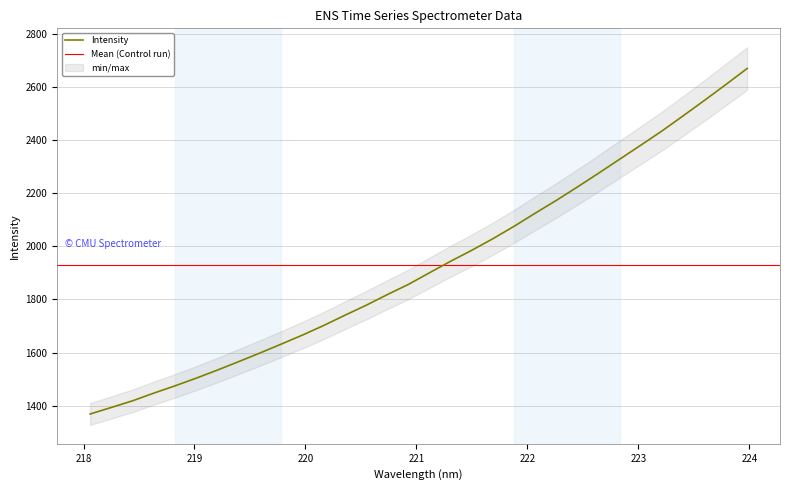

At which label is the value closest to 2019?

221.6902